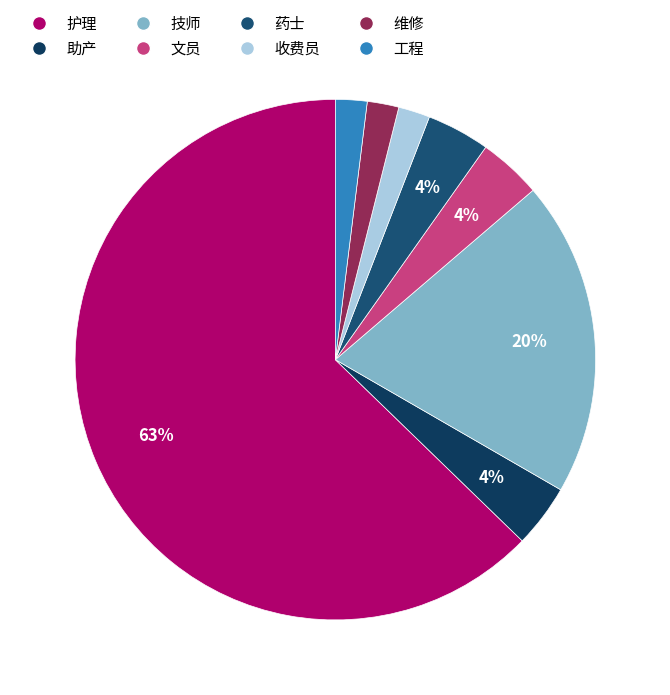

What is the largest slice in the pie chart?

护理